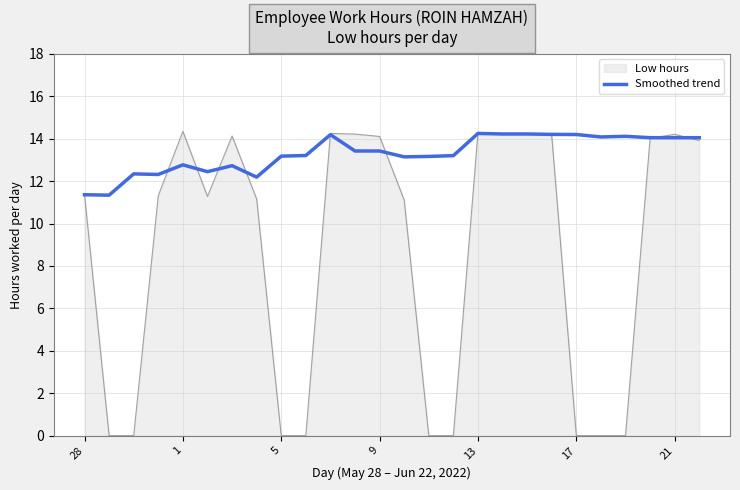

Which series has the largest total across all categories?

Smoothed trend